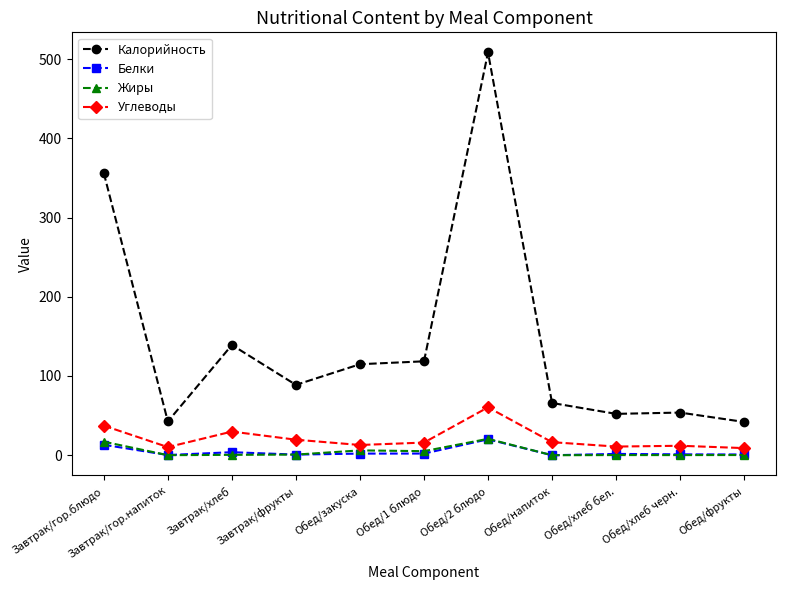

The Жиры series shows 0.2 at Обед/хлеб бел.. True or false?

True